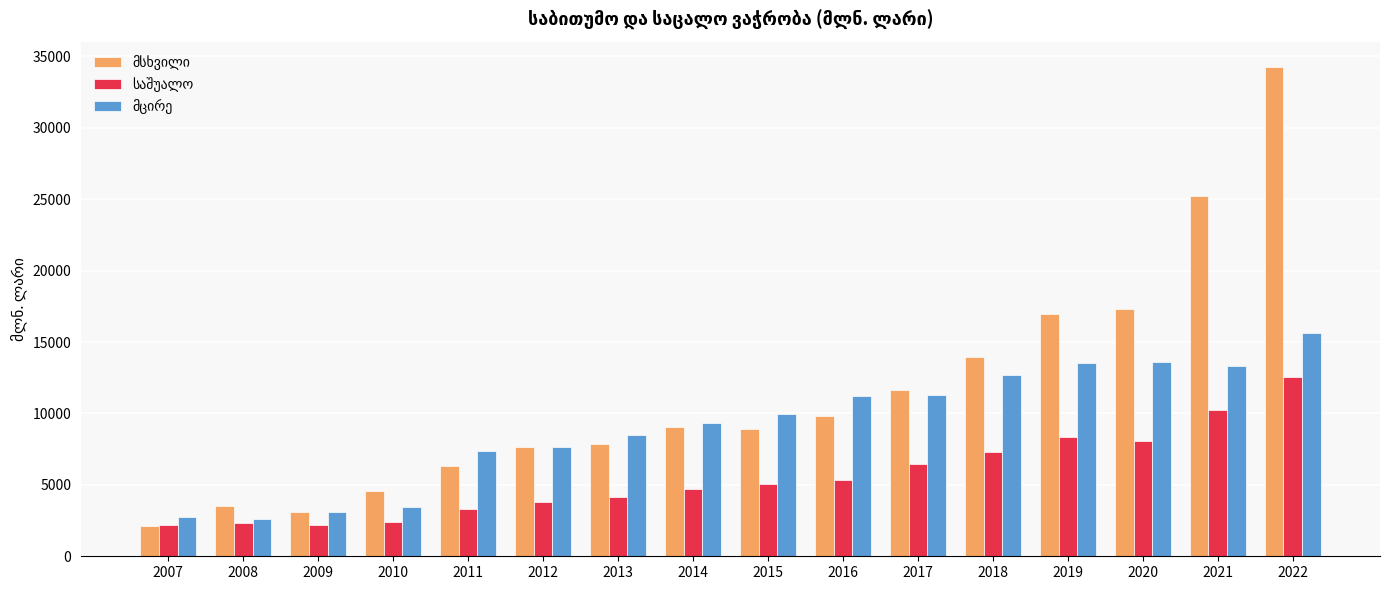

What is the greatest value displayed?

34264.9